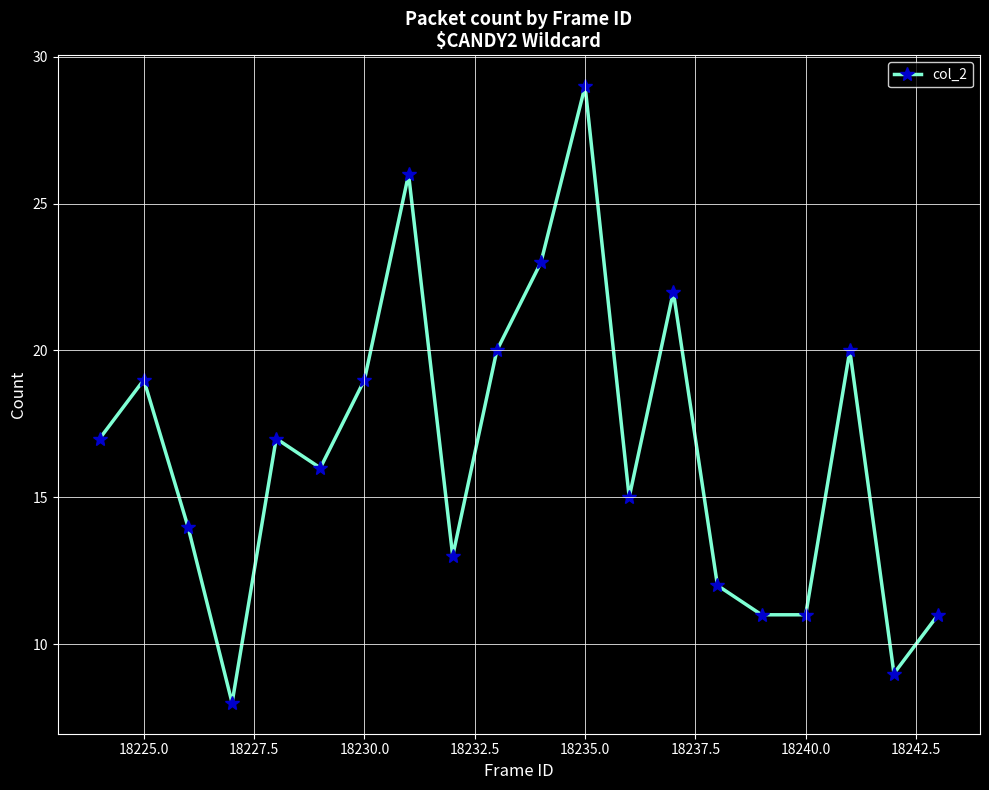

How many data points are less than 17?

10